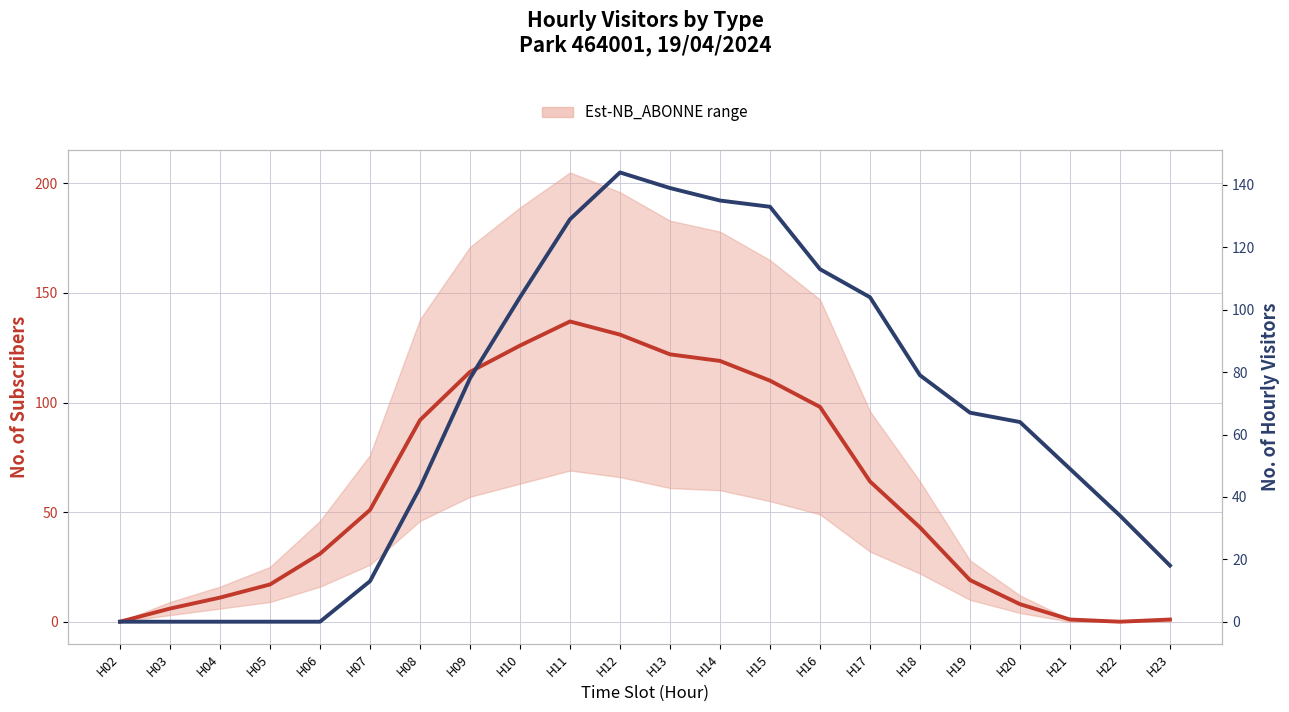

Between H12 and H13, which series saw the biggest shift?

NB_ABONNE